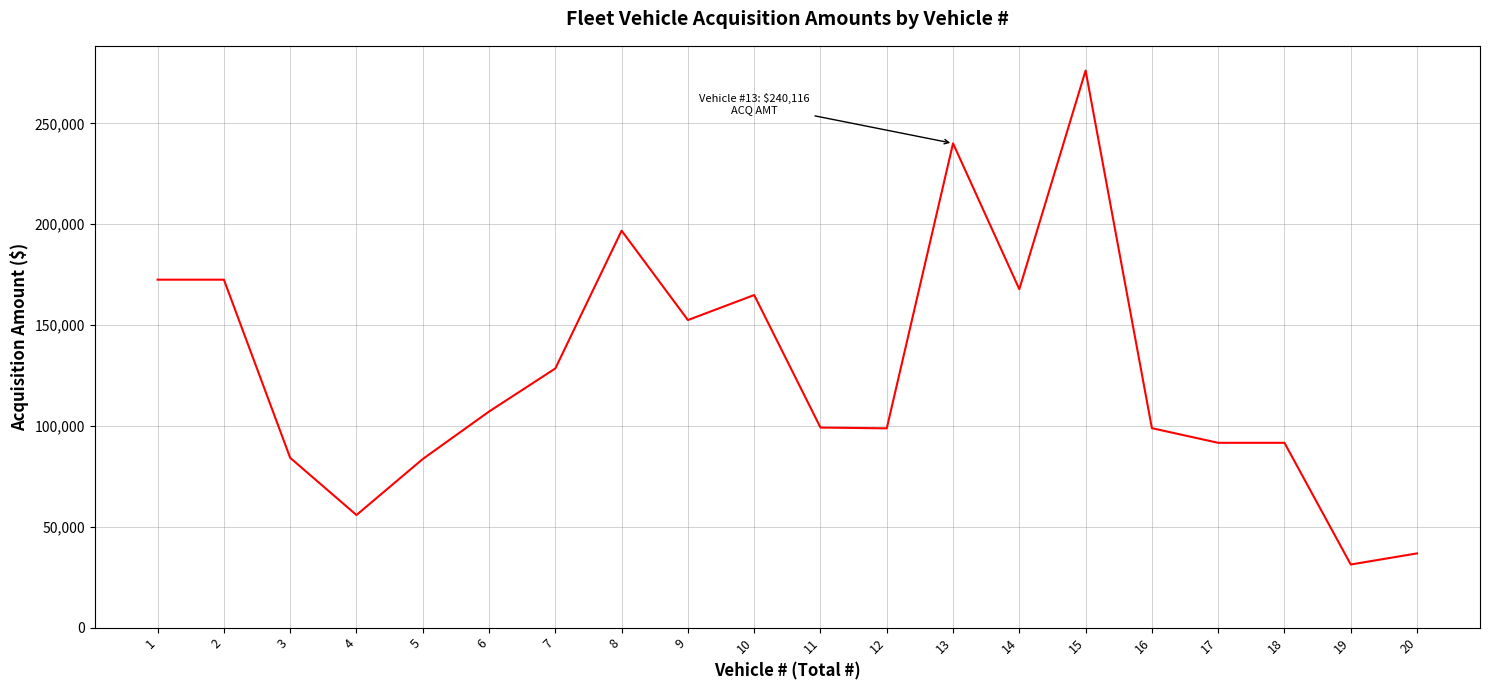

Where does the data first go above 107135?

1